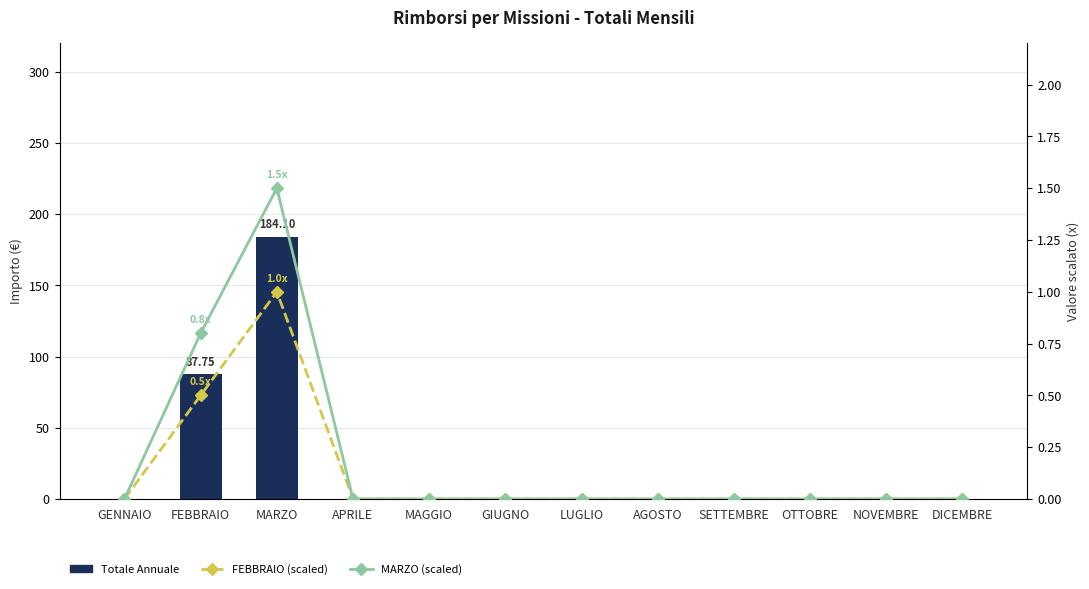

Which category has the lowest value in the FEBBRAIO (scaled) series?

GENNAIO